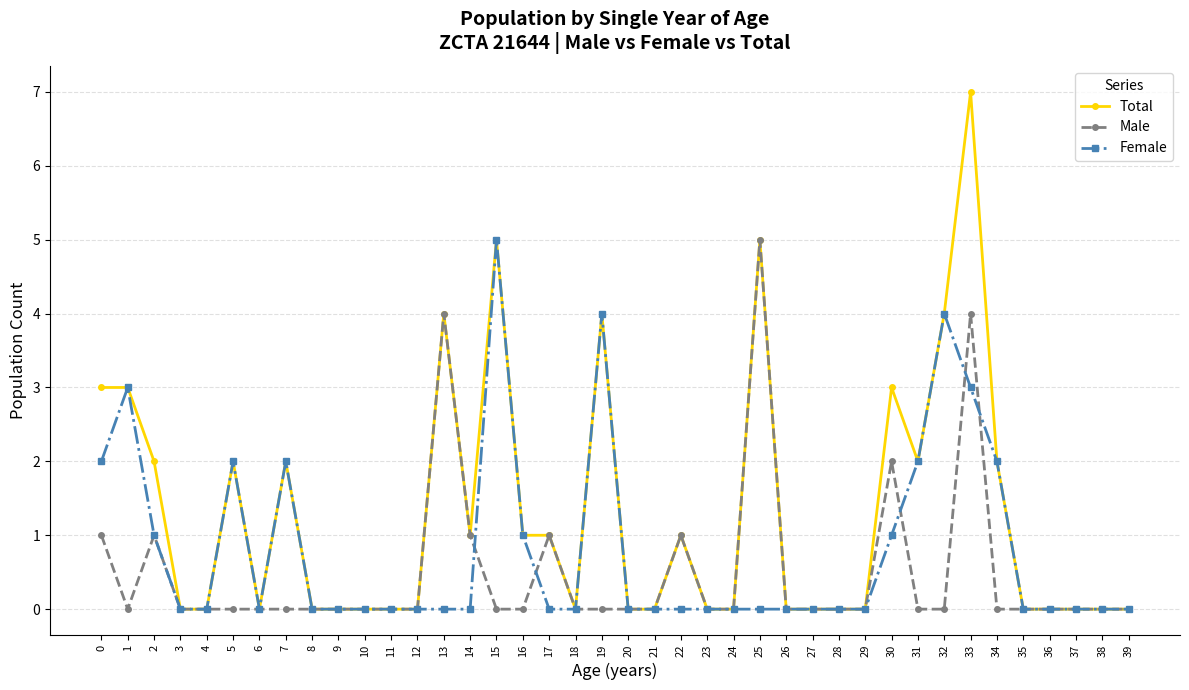

Rank the series by their average value, from highest to lowest.

Total, Female, Male